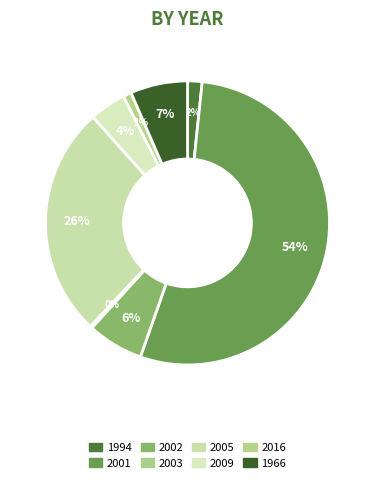

The 1994 slice represents 2% of the pie. True or false?

True